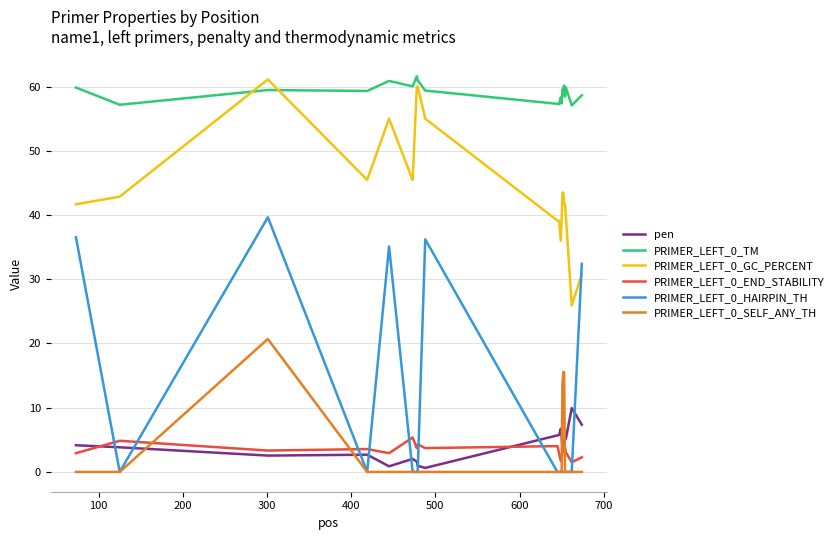

Which series has the widest spread of values?

PRIMER_LEFT_0_HAIRPIN_TH